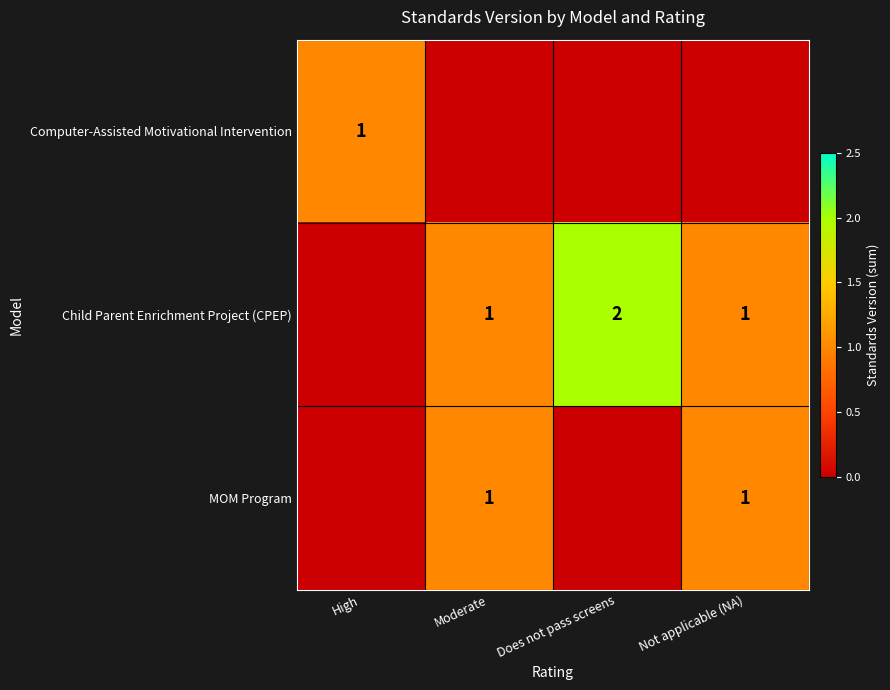

The value of Child Parent Enrichment Project (CPEP) at Does not pass screens is 2. True or false?

True